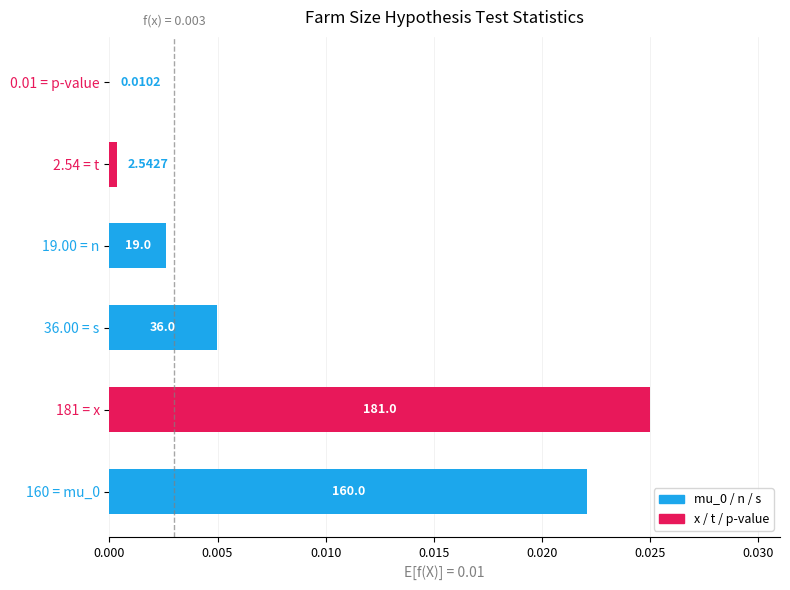

Are the bars horizontal?

Yes